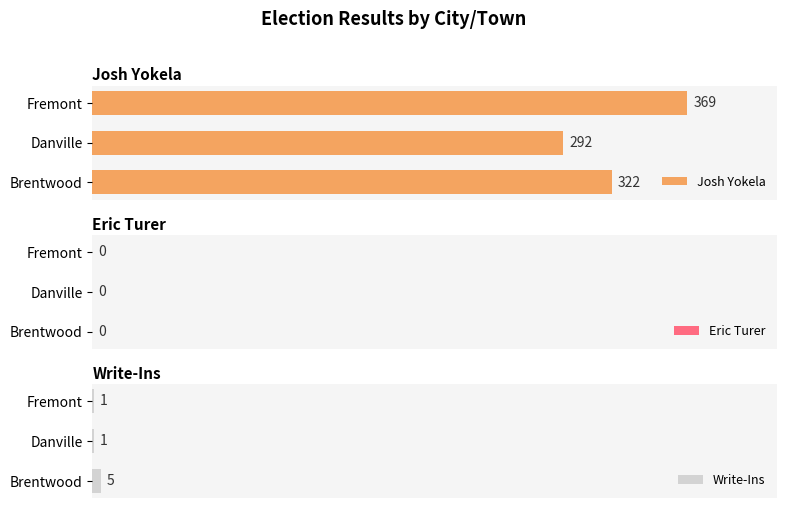

At which label is Josh Yokela closest to 330?

Brentwood